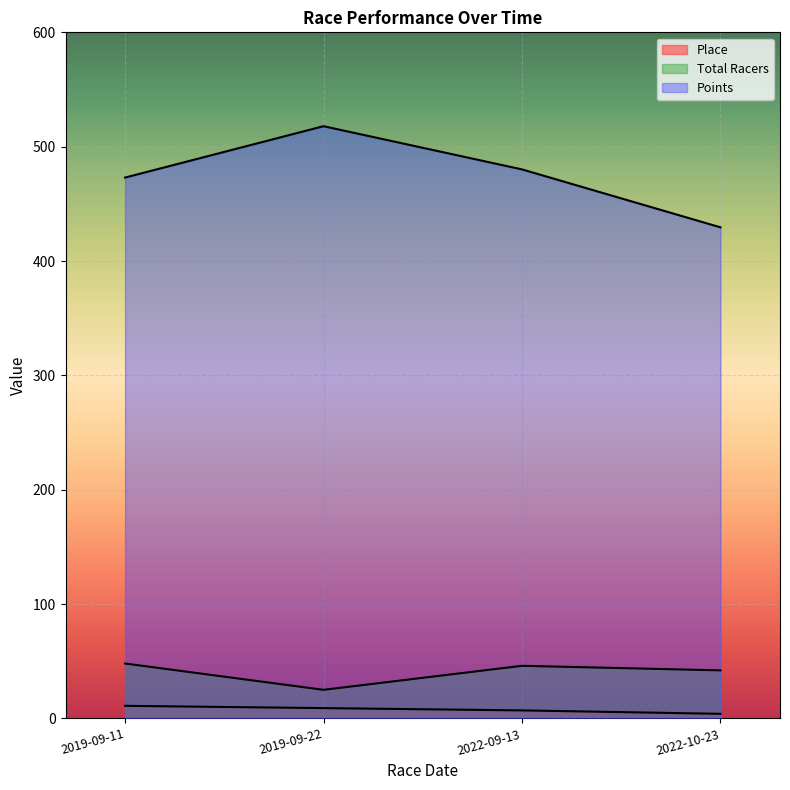

What is the total value across all series at 2019-09-22?

551.9